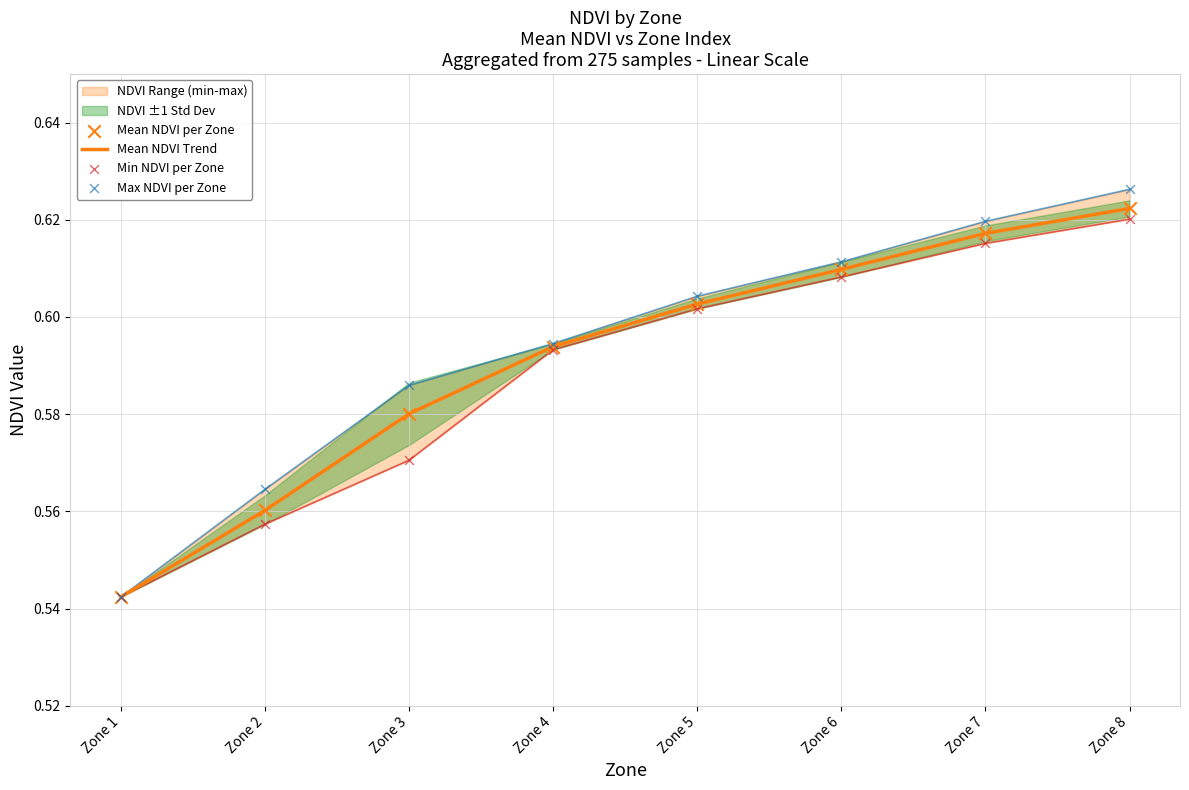

At which category is the sum across all series the highest?

Zone 8